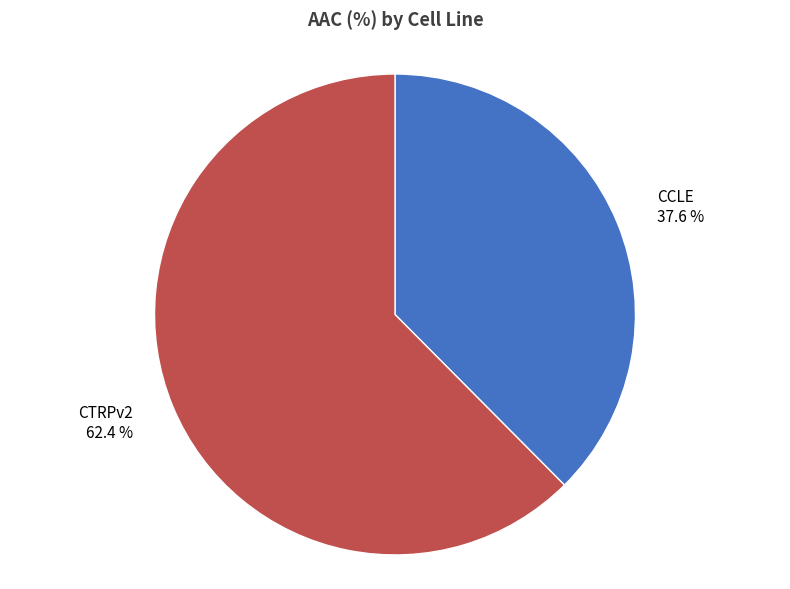

How many segments does this pie chart have?

2